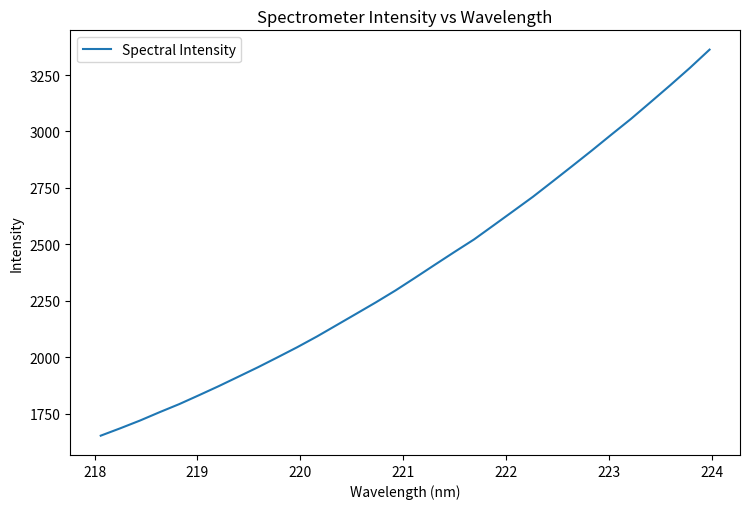

Reading left to right, list all the values displayed in this chart.

1653.4	1686.3	1720.5	1757.6	1793.4	1832.6	1872.6	1914.4	1956.4	2000.4	2045.2	2092.5	2142.7	2193.1	2243.7	2296.4	2352.7	2409.9	2466.6	2522.2	2584.9	2647.8	2711.1	2778.7	2847.0	2915.8	2986.5	3056.3	3130.4	3205.1	3281.8	3362.4